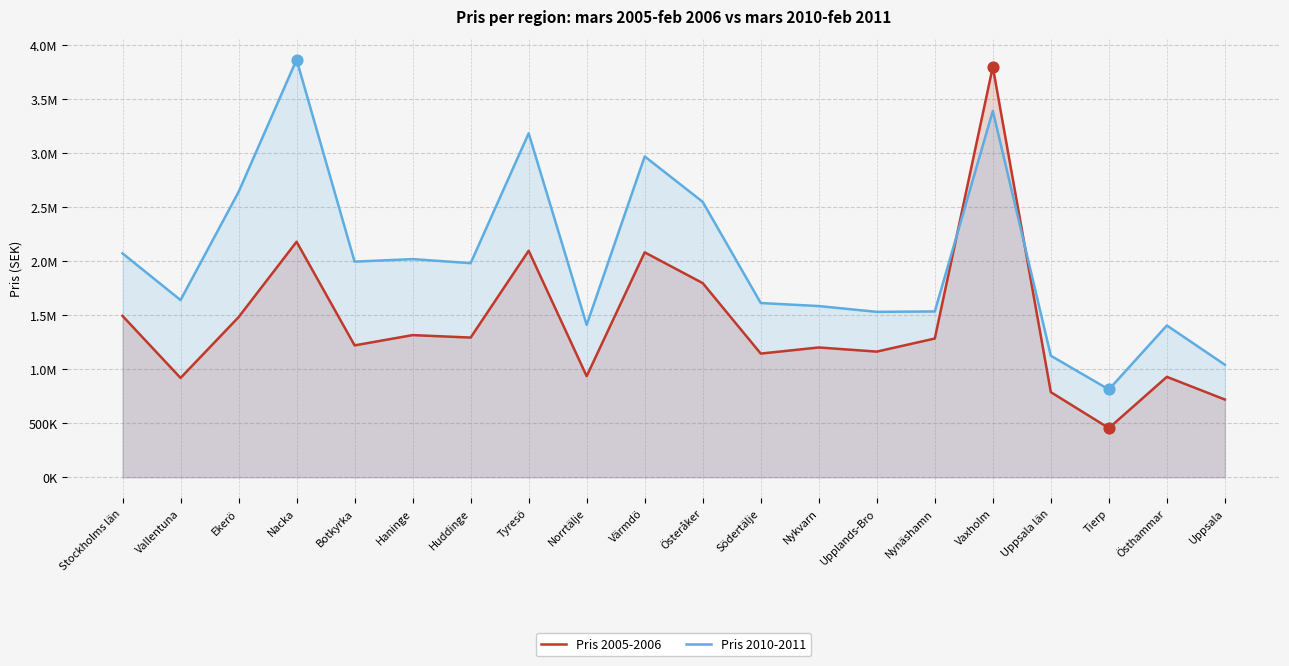

Which series has the largest Y range (max minus min)?

Pris 2005-2006